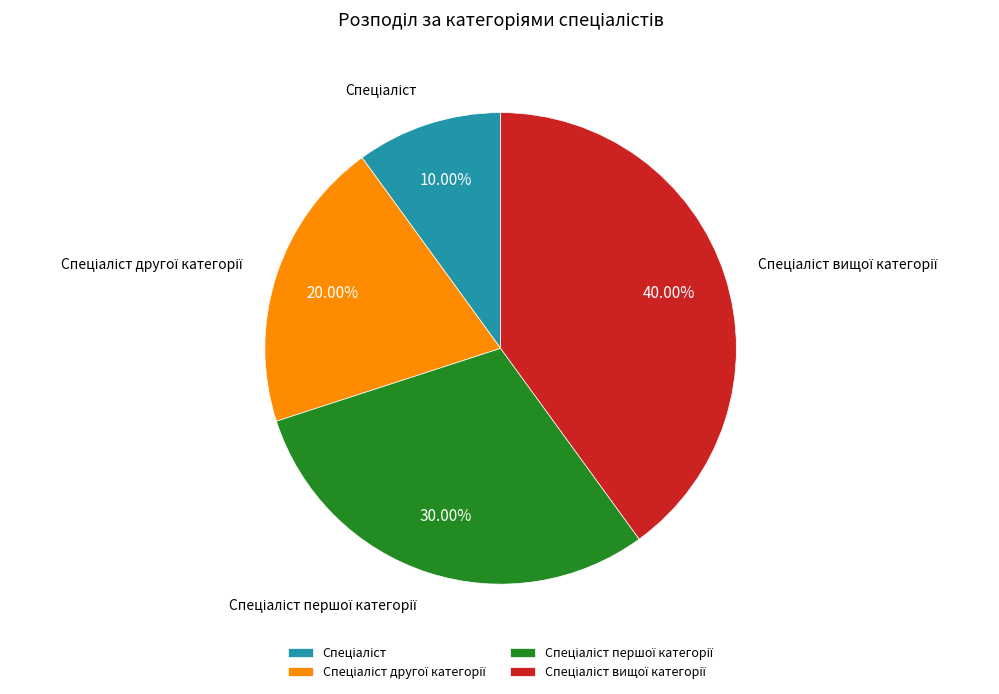

Count the number of slices in the pie.

4